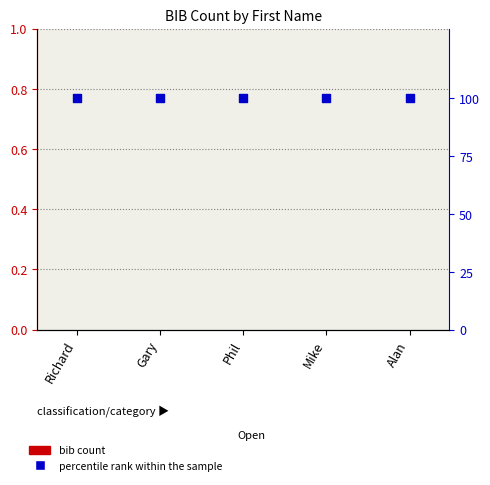

Which series reaches the minimum Y coordinate?

bib